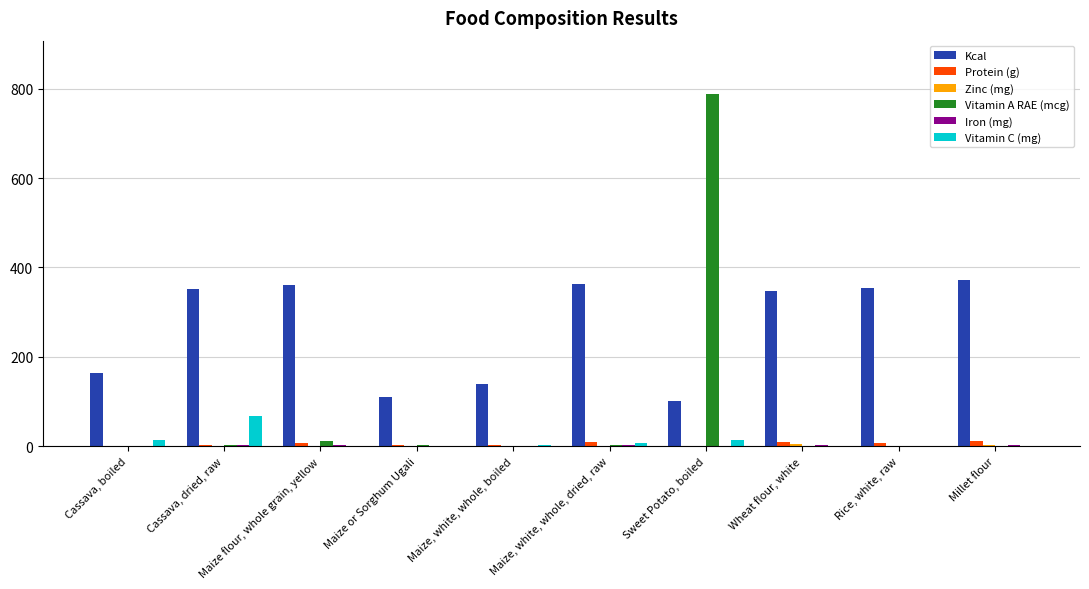

Are the bars grouped side by side (vs. stacked)?

Yes